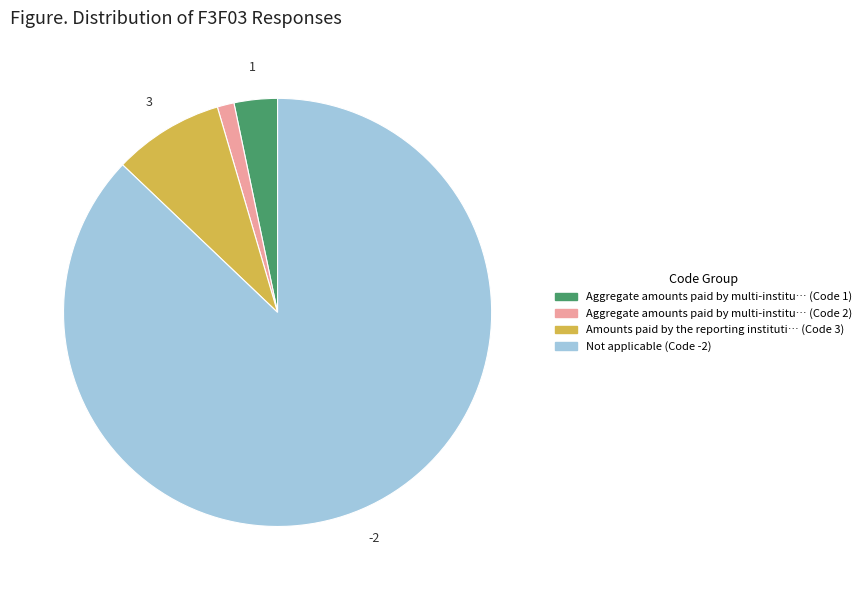

Is there a majority slice in this chart?

Yes